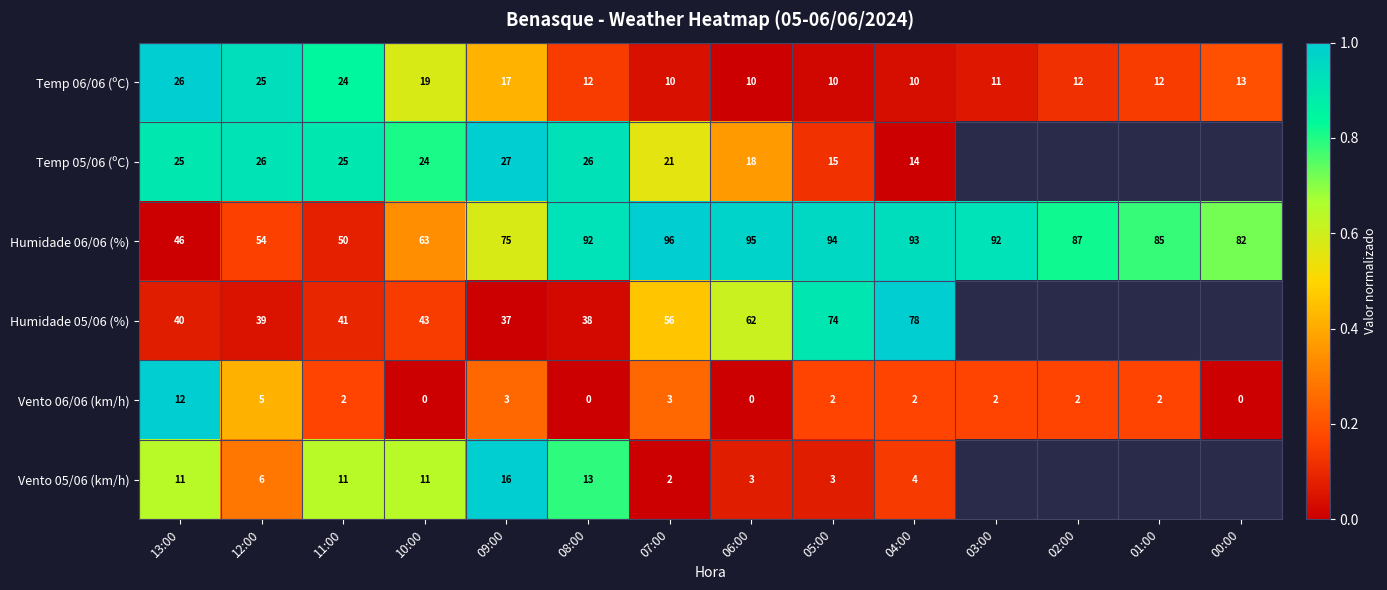

At 11:00, list the series in order from largest to smallest.

Humidade 06/06 (%), Humidade 05/06 (%), Temp 05/06 (ºC), Temp 06/06 (ºC), Vento 05/06 (km/h), Vento 06/06 (km/h)